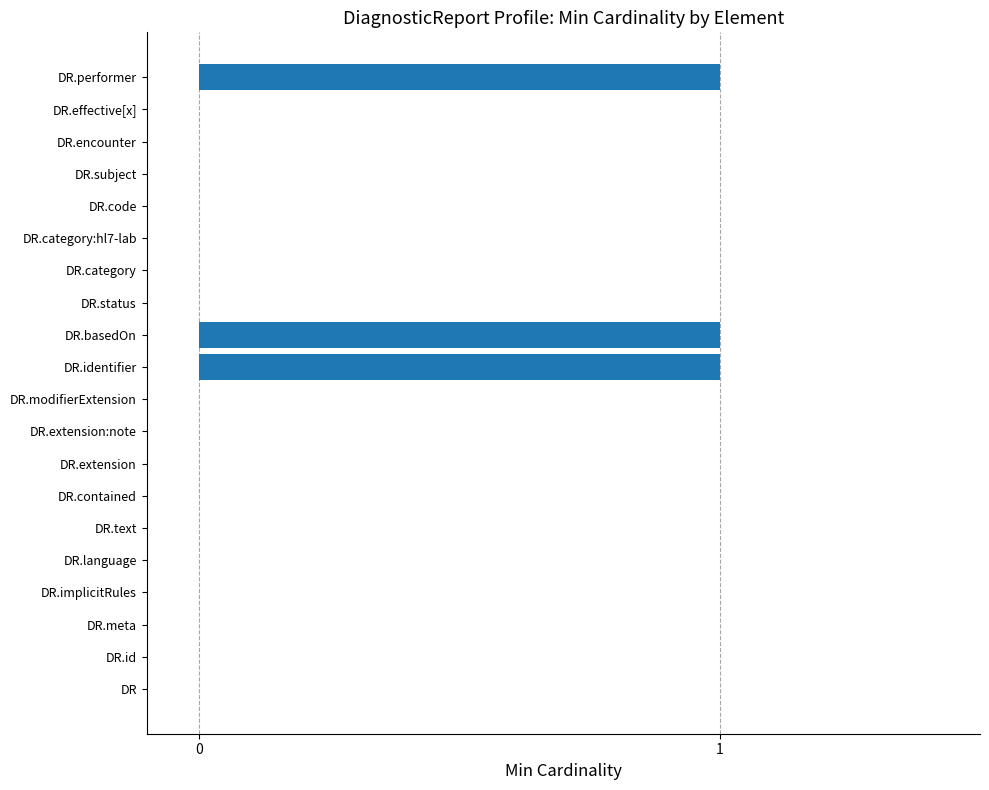

How many series are shown in this chart?

1